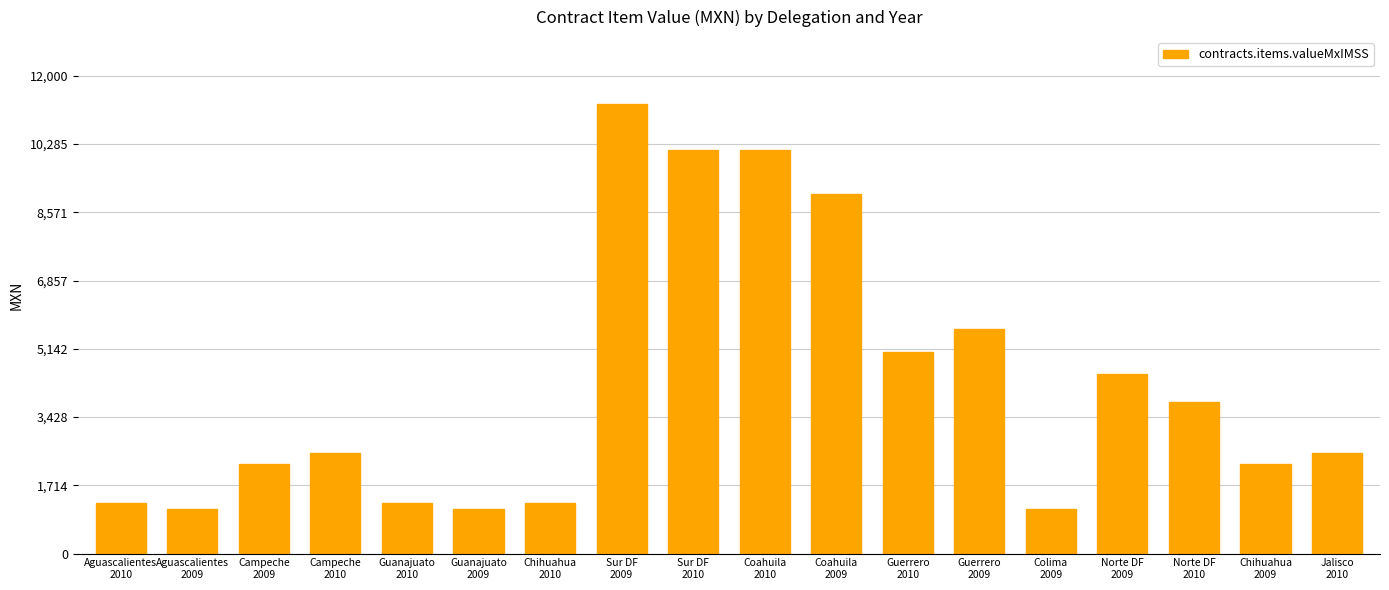

What value does the data have at Campeche
2010?

2536.9